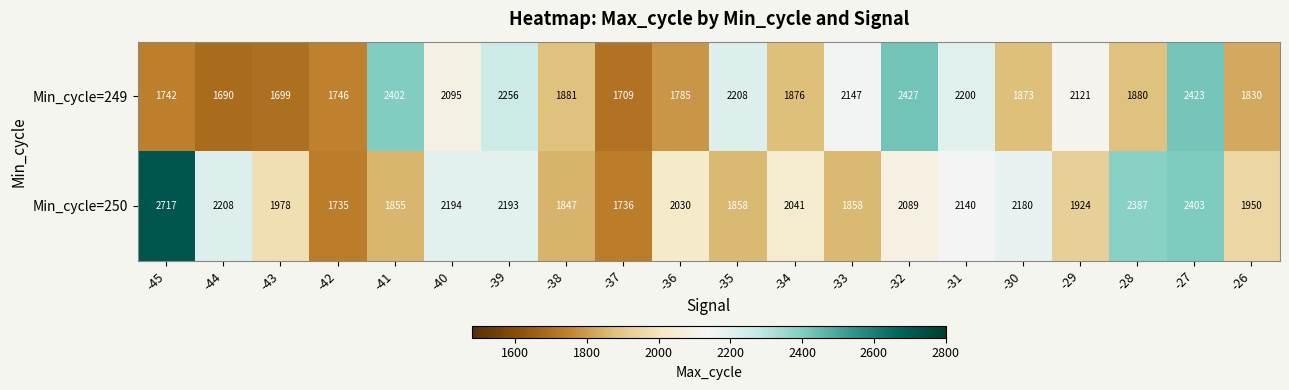

At which category is the sum across all series the highest?

-27